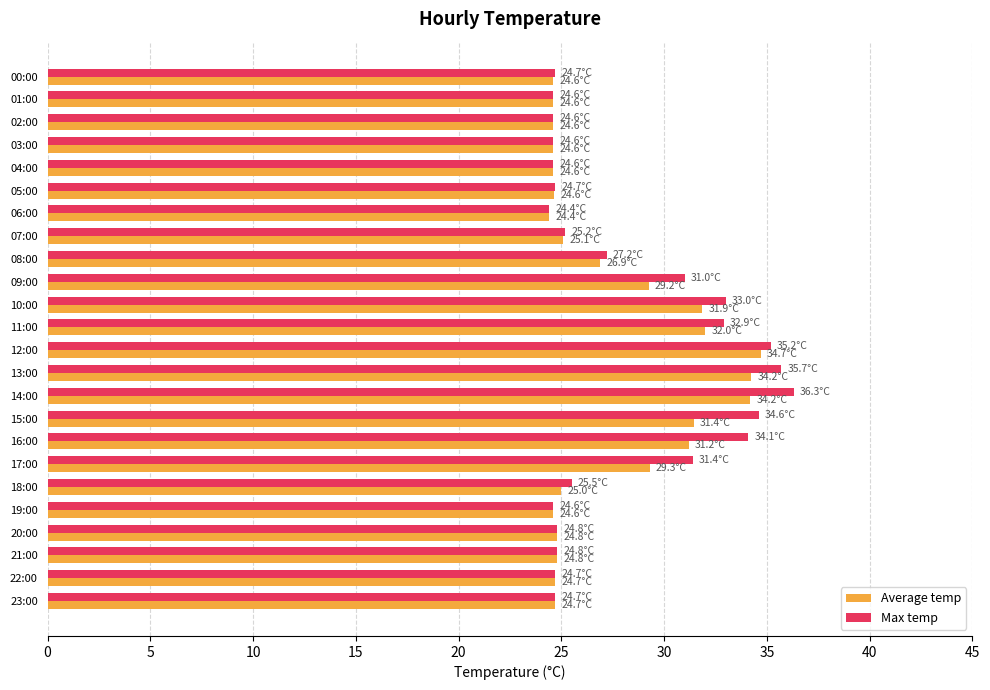

Is it true that Max temp equals 24.4 at 06:00?

True